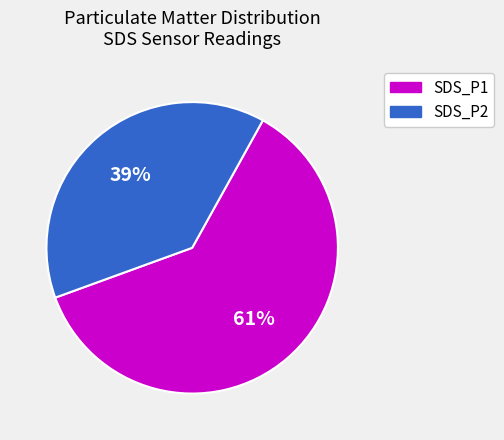

What is the ratio of the value at SDS_P2 to the value at SDS_P1?

0.6